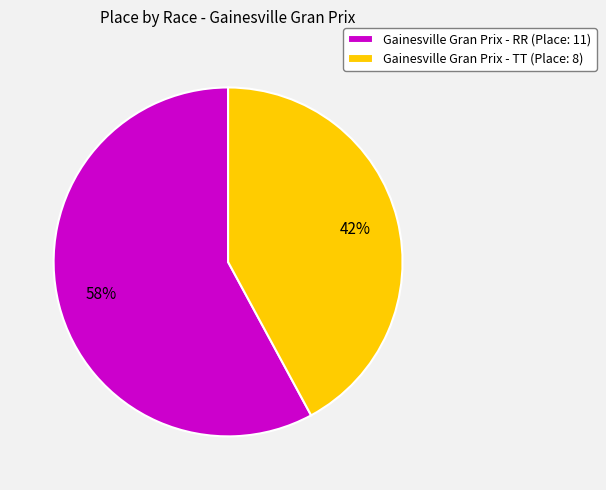

To the nearest percent, what is the combined percentage of Gainesville Gran Prix - RR and Gainesville Gran Prix - TT?

100%